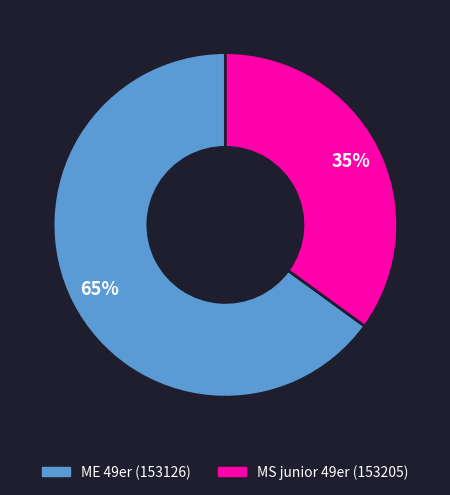

Do ME 49er (153126) and MS junior 49er (153205) together represent more than half of the pie?

Yes